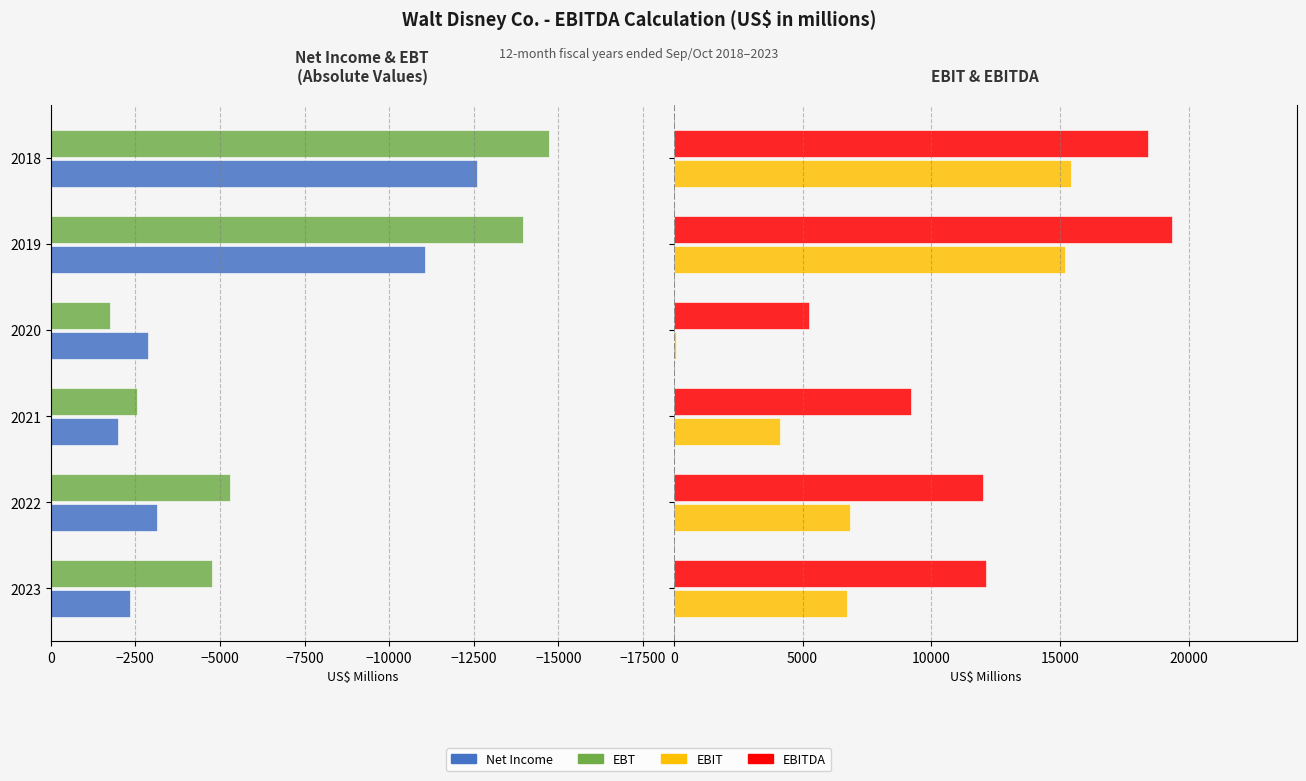

What is the sum of all Net Income values?

-34010